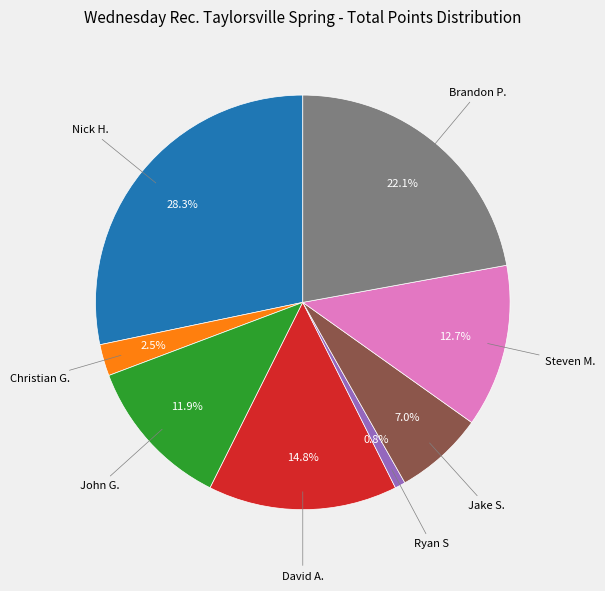

Is there a majority slice in this chart?

No